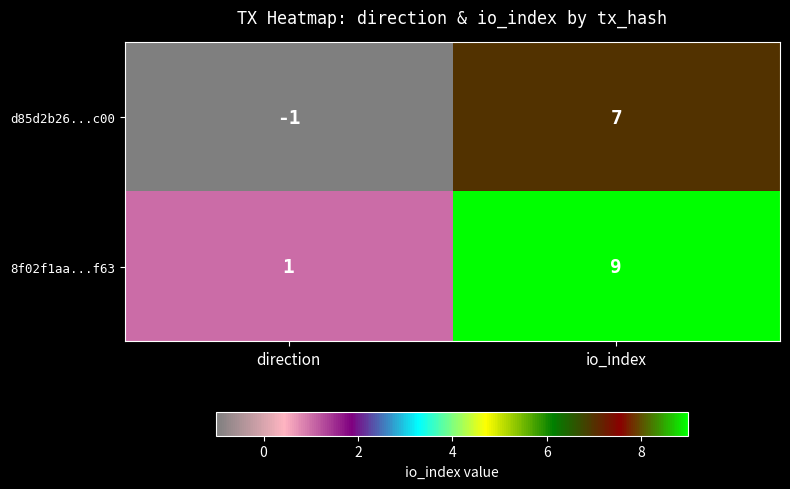

What is the difference between the d85d2b26...c00 values at direction and io_index?

8